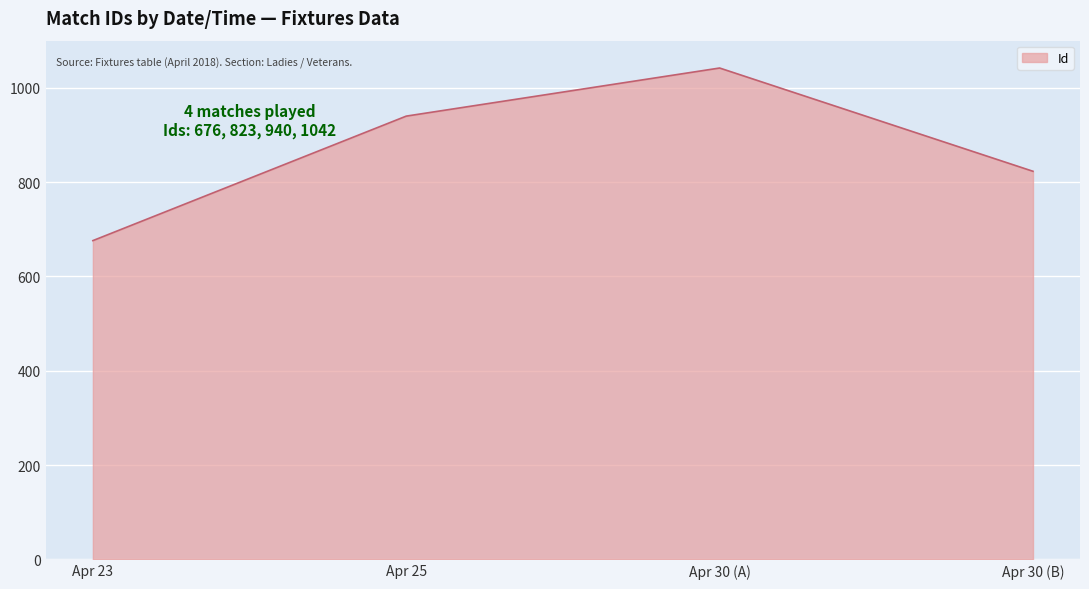

What is the sum of all values?

3481